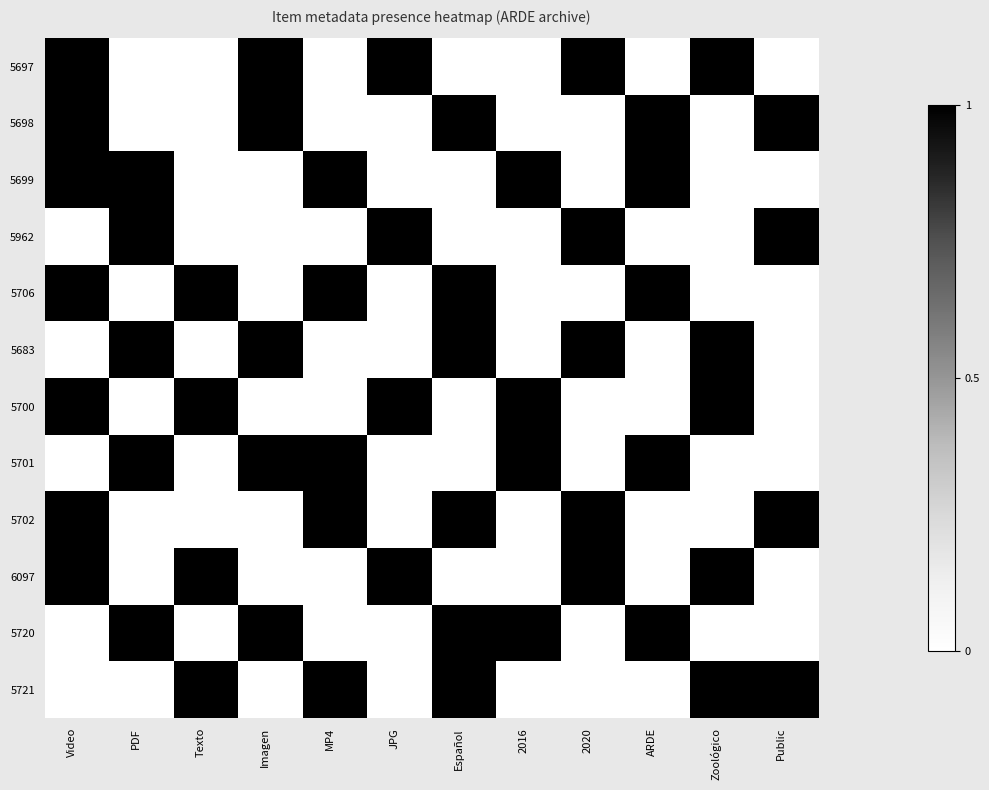

Between JPG and ARDE, which is larger?

JPG